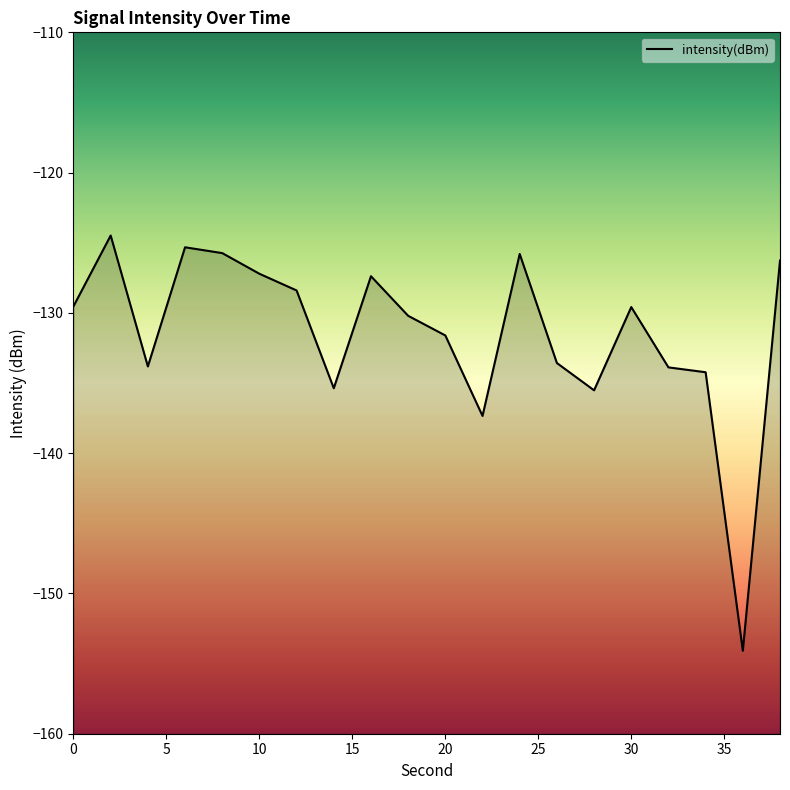

The chart shows a value of -219.4 at 12. True or false?

False